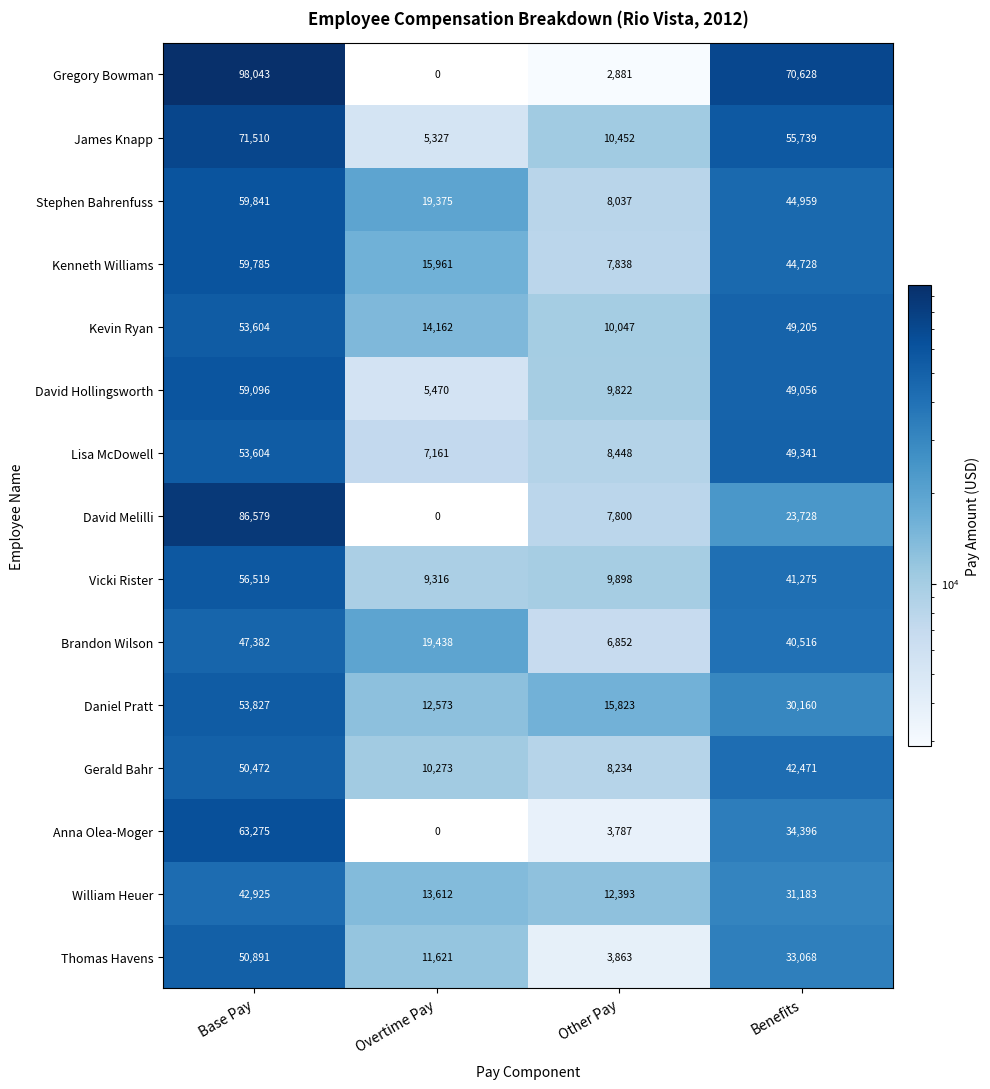

What is the sum of the Daniel Pratt values at Overtime Pay and Base Pay?

66400